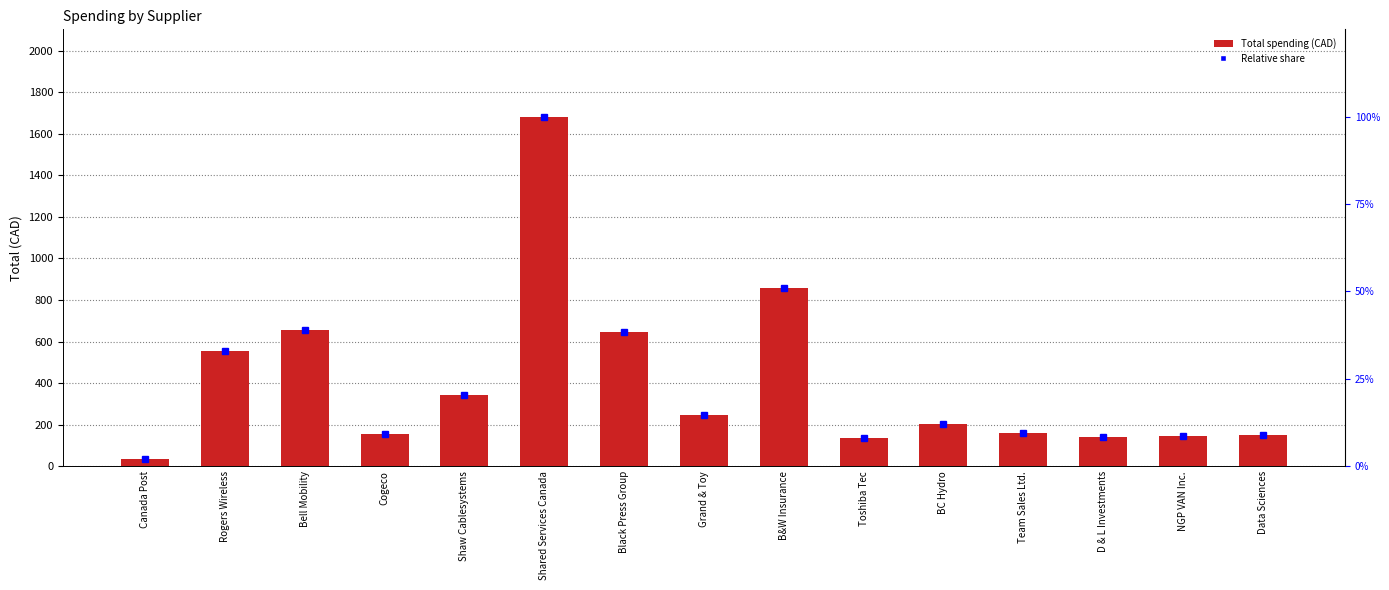

List the labels in order of value, smallest first.

Canada Post, Toshiba Tec, D & L Investments, NGP VAN Inc., Data Sciences, Cogeco, Team Sales Ltd., BC Hydro, Grand & Toy, Shaw Cablesystems, Rogers Wireless, Black Press Group, Bell Mobility, B&W Insurance, Shared Services Canada